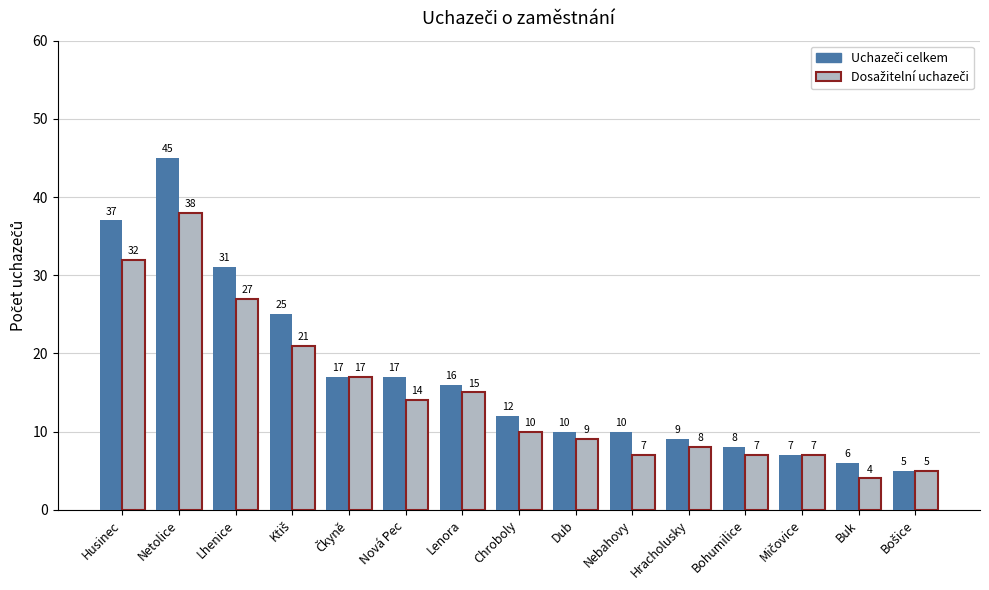

What is the minimum value shown in the chart?

4